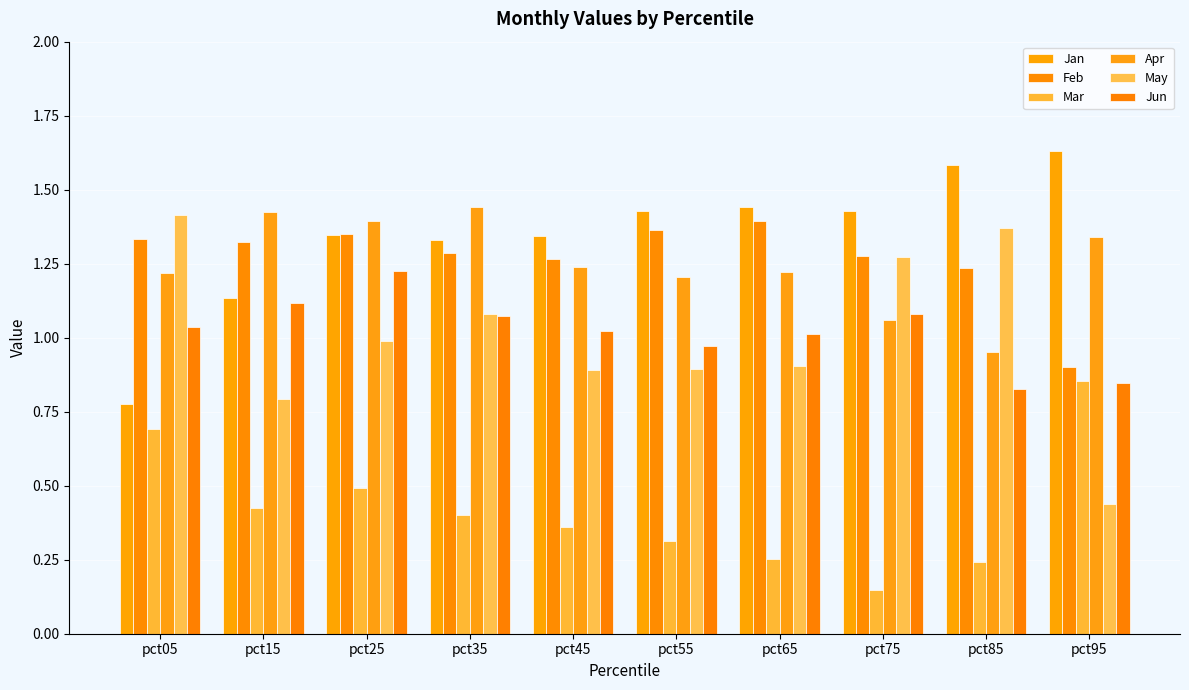

What is the difference between the Jun values at pct55 and pct75?

0.1